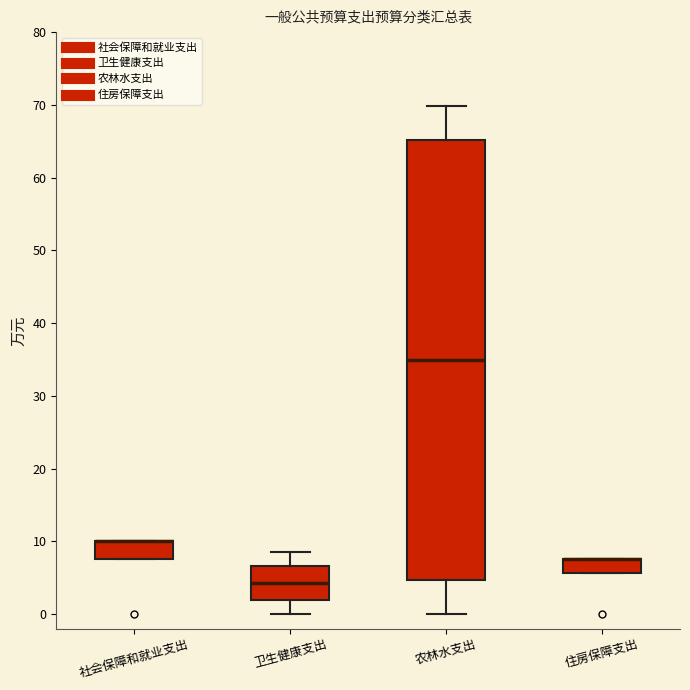

Reading left to right, read every box against the y-axis: the position of its median line, the range the box covers, and the ends of its whiskers. The values are not printed on the chart, so give them approximately, as read against the axis.

社会保障和就业支出: median 10 (drawn on the box's upper edge), box 8 to 10, whiskers 8 to 10
卫生健康支出: median 4, box 2 to 7, whiskers 0 to 8
农林水支出: median 35, box 5 to 65, whiskers 0 to 70
住房保障支出: median 8 (drawn on the box's upper edge), box 6 to 8, whiskers 6 to 8